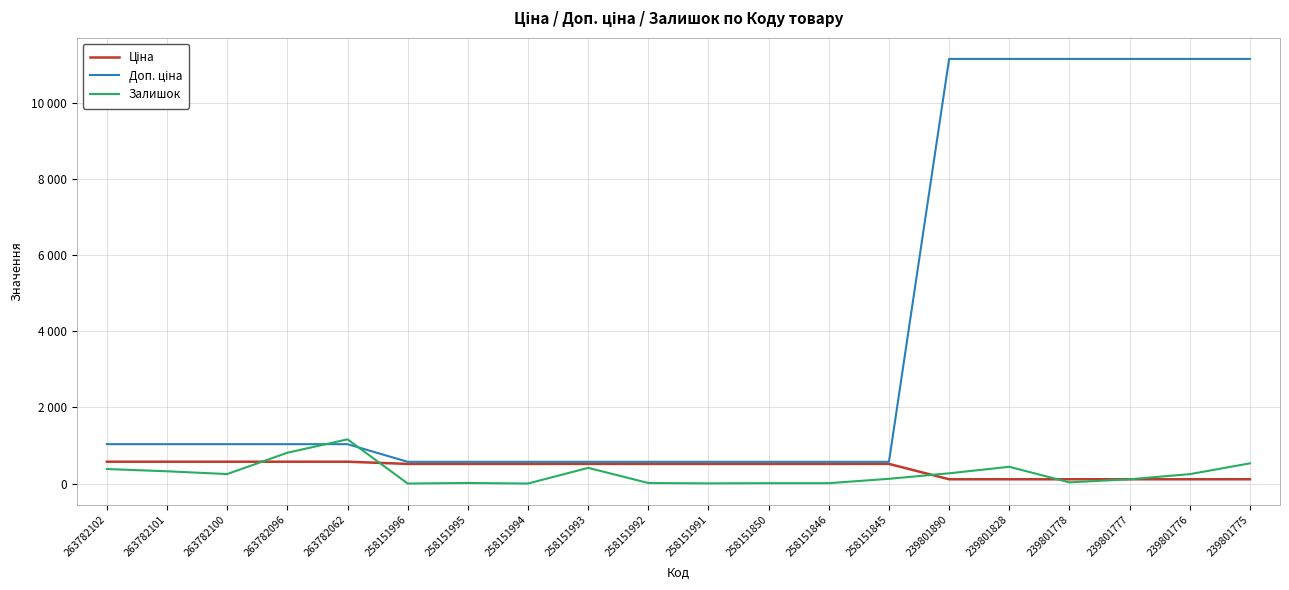

Reading left to right, transcribe all the data shown in this chart.

Ціна: 263782102=573.5	263782101=573.5	263782100=573.5	263782096=573.5	263782062=573.5	258151996=515.8	258151995=515.8	258151994=515.8	258151993=515.8	258151992=515.8	258151991=515.8	258151850=515.8	258151846=515.8	258151845=515.8	239801890=111.7	239801828=111.7	239801778=111.7	239801777=111.7	239801776=111.7	239801775=111.7
Доп. ціна: 263782102=1035.1	263782101=1035.1	263782100=1035.1	263782096=1035.1	263782062=1035.1	258151996=571.0	258151995=571.0	258151994=571.0	258151993=571.0	258151992=571.0	258151991=571.0	258151850=571.0	258151846=571.0	258151845=571.0	239801890=11169.0	239801828=11169.0	239801778=11169.0	239801777=11169.0	239801776=11169.0	239801775=11169.0
Залишок: 263782102=381.0	263782101=322.0	263782100=249.0	263782096=810.0	263782062=1162.0	258151996=0.0	258151995=14.0	258151994=0.0	258151993=412.0	258151992=13.0	258151991=4.0	258151850=9.0	258151846=9.0	258151845=124.0	239801890=269.0	239801828=440.0	239801778=30.0	239801777=112.0	239801776=246.0	239801775=531.0